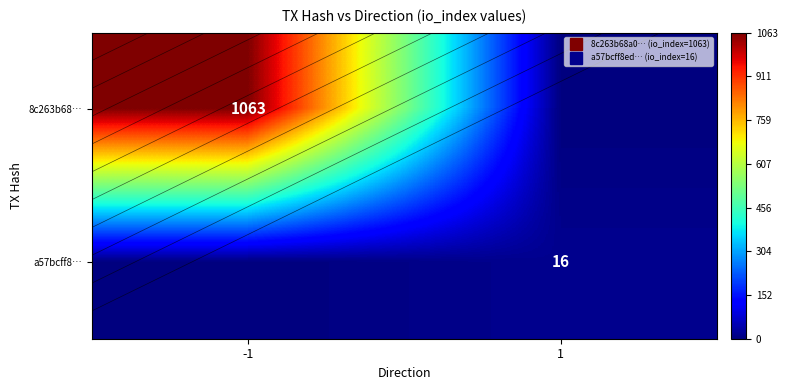

Rank the series at 1 from lowest to highest value.

8c263b68…, a57bcff8…